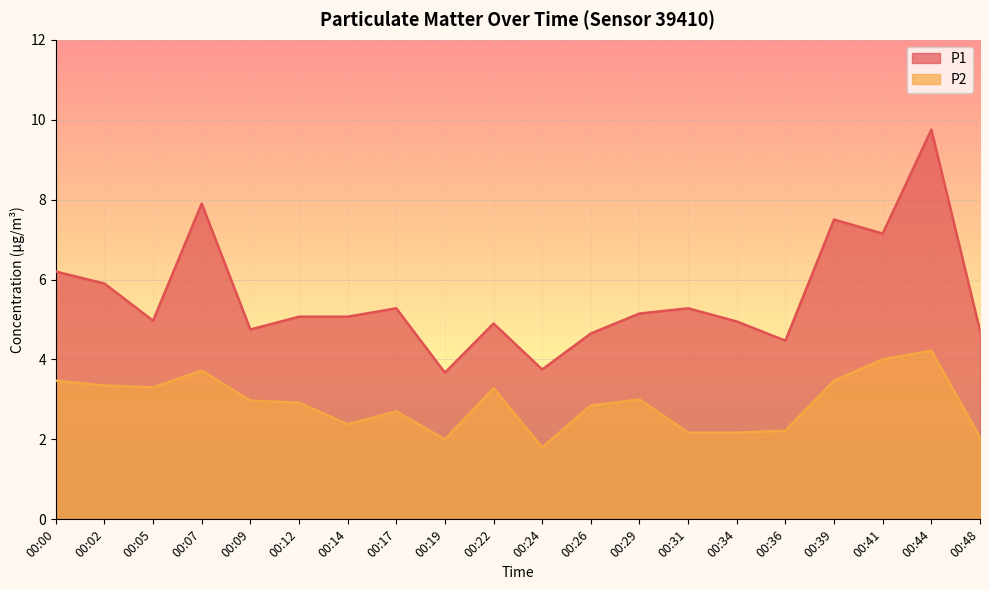

What is the approximate value of P1 at 00:09?

4.8